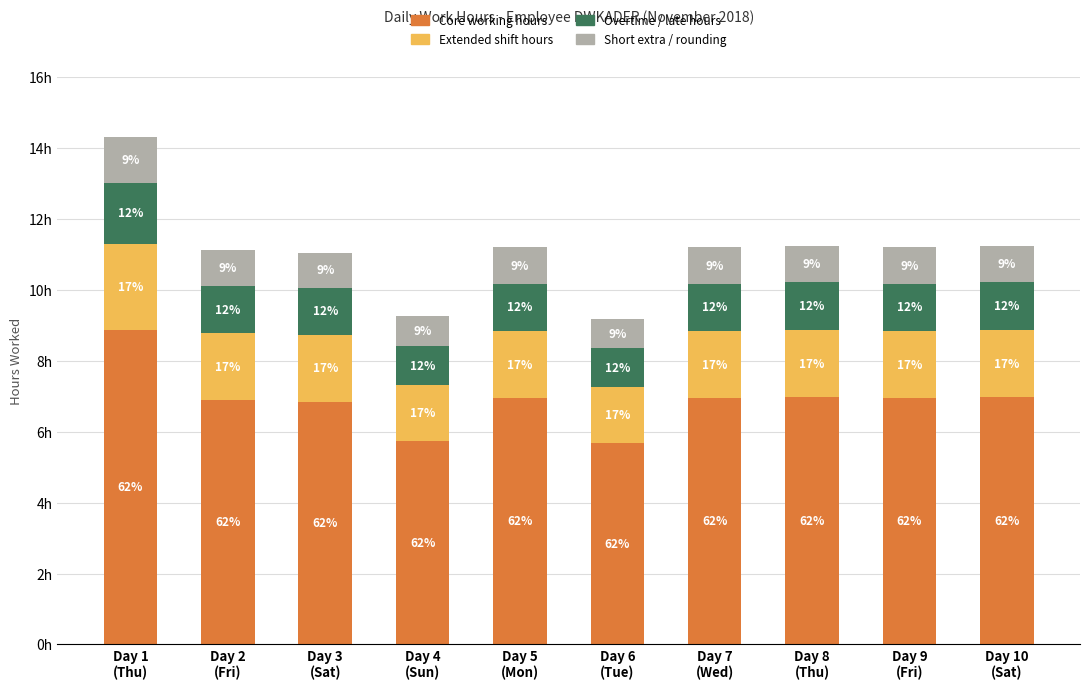

Rank the categories by Short extra / rounding value from highest to lowest.

Day 1
(Thu), Day 5
(Mon), Day 7
(Wed), Day 9
(Fri), Day 2
(Fri), Day 8
(Thu), Day 10
(Sat), Day 3
(Sat), Day 4
(Sun), Day 6
(Tue)